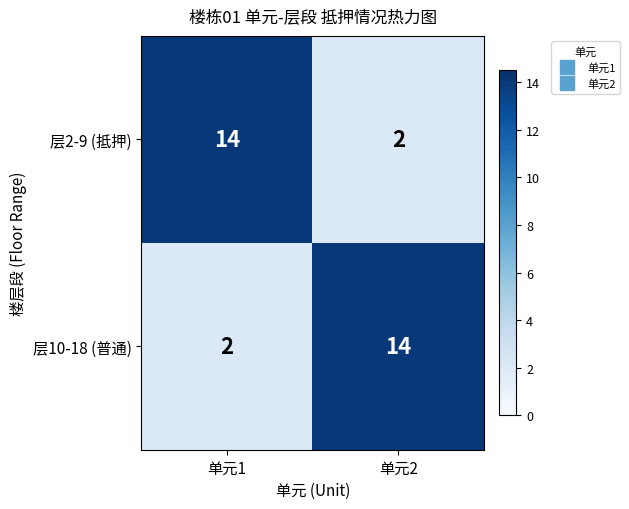

What is the sum of all 层10-18 (普通) values?

16